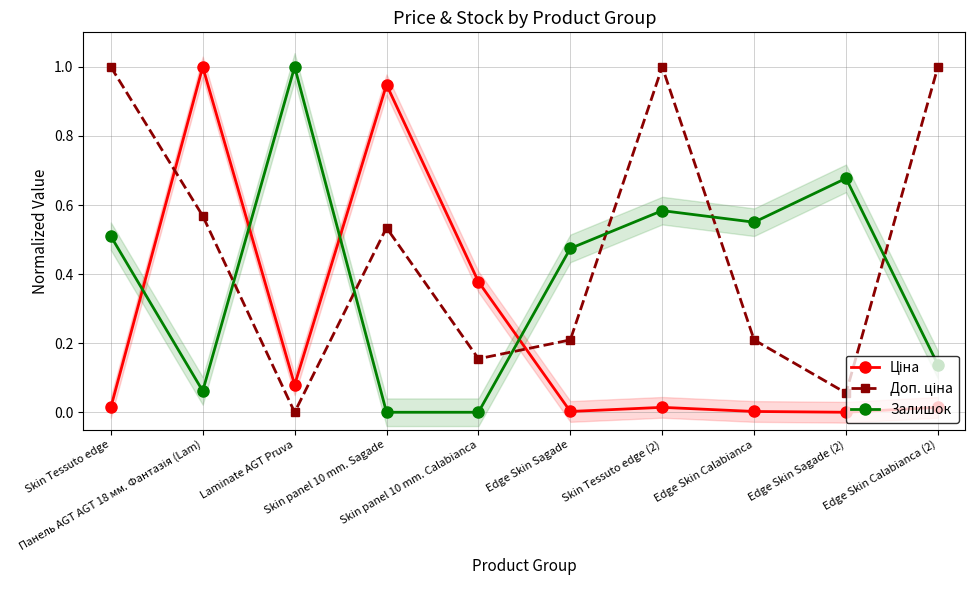

Which has a higher value, Edge Skin Calabianca (2) or Skin Tessuto edge (2)?

Edge Skin Calabianca (2)